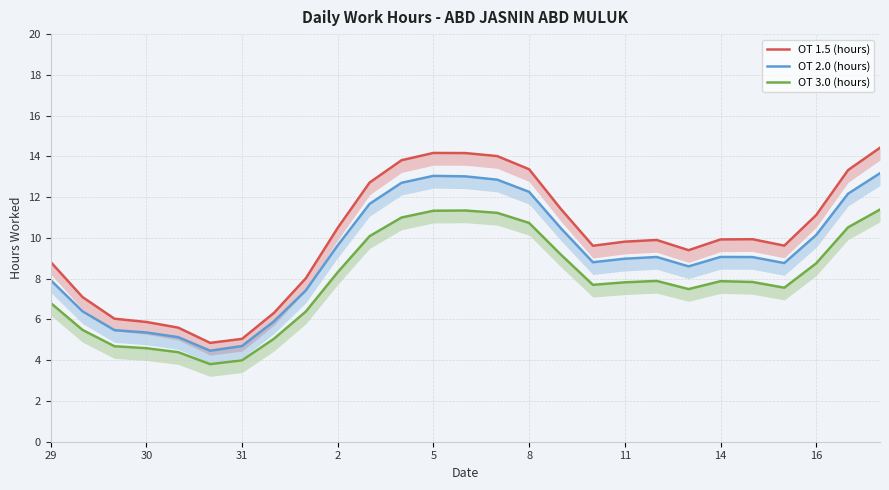

What is the difference between the maximum and minimum values in the OT 2.0 (hours) series?

8.7